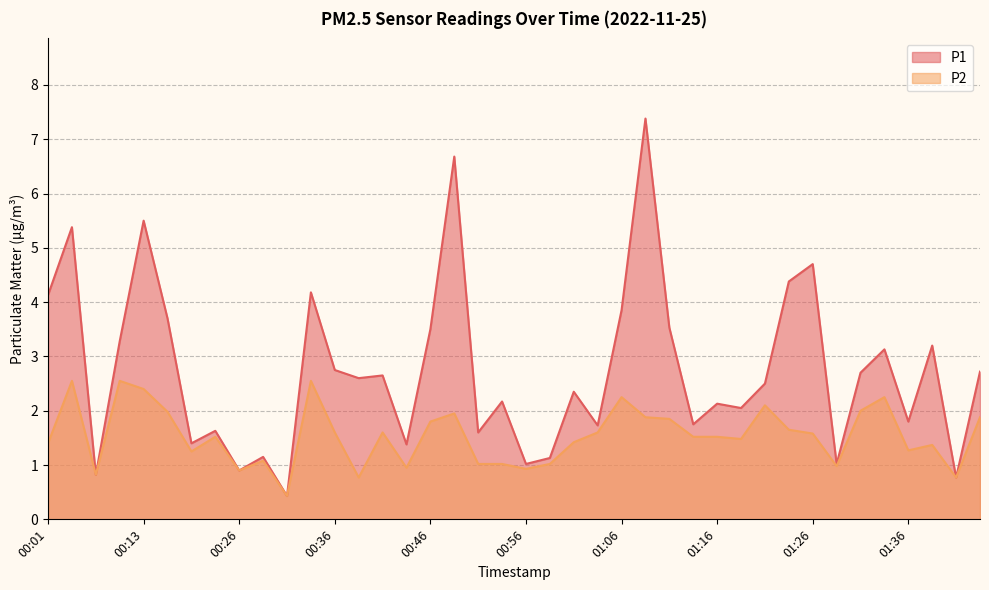

What is the difference between the maximum and minimum values in the P1 series?

7.0